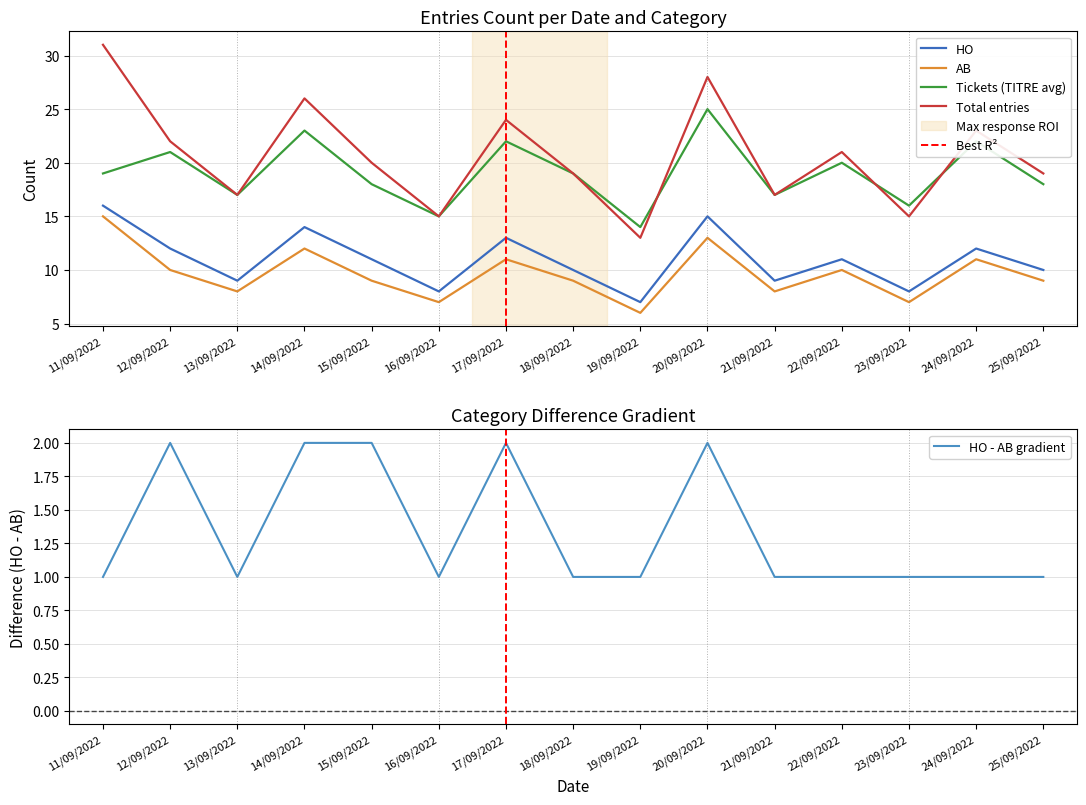

At how many categories does at least one series exceed 20?

7